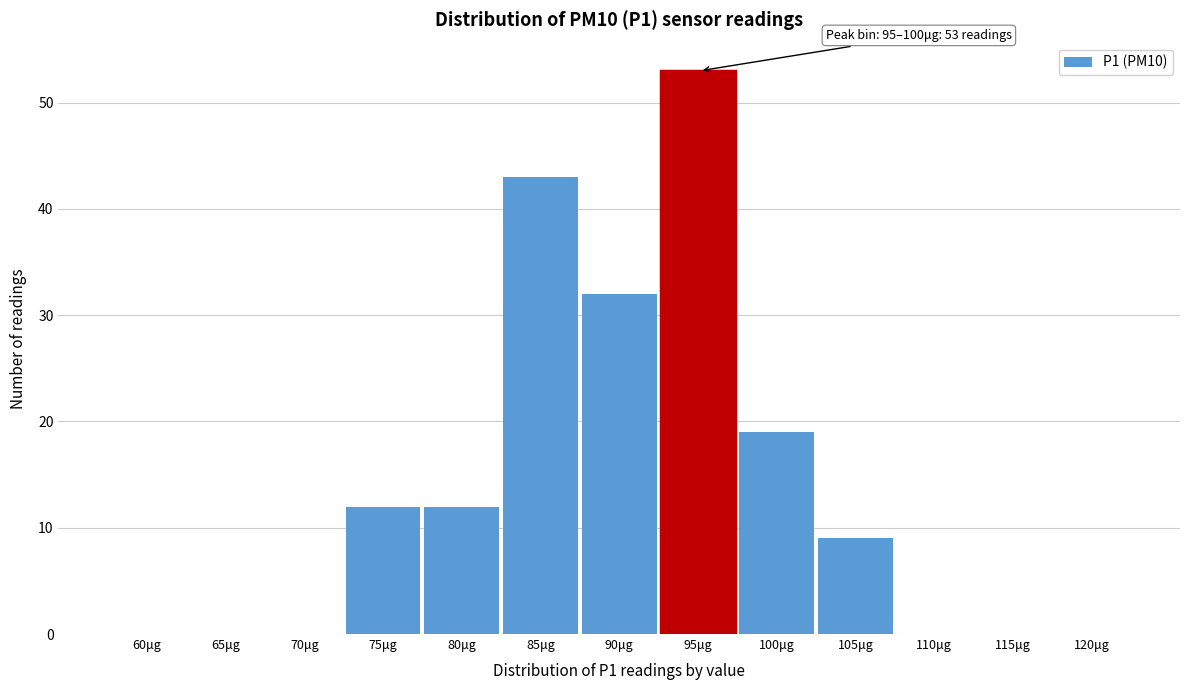

Reading right to left, what are all the values shown in this chart?

120μg=0	115μg=0	110μg=0	105μg=9	100μg=19	95μg=53	90μg=32	85μg=43	80μg=12	75μg=12	70μg=0	65μg=0	60μg=0